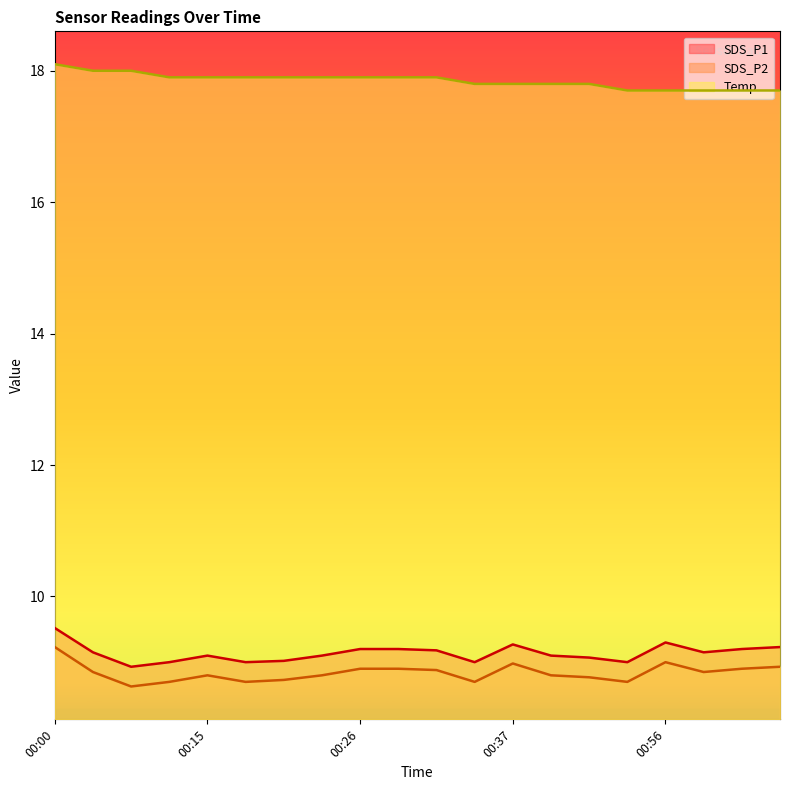

What is the sum of the Temp values at 00:15 and 01:04?

35.6